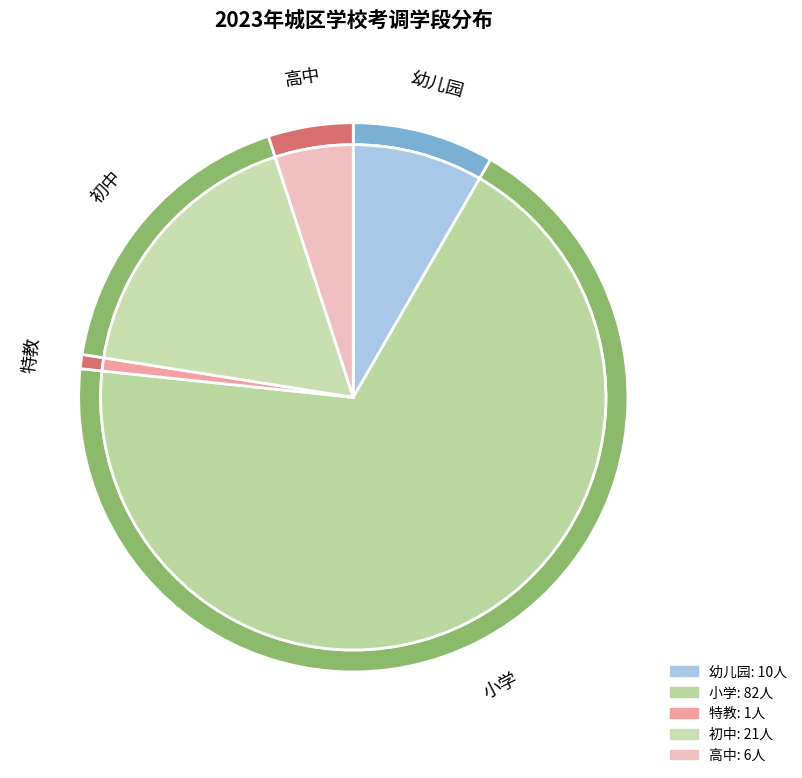

How many slices are in this pie chart?

5